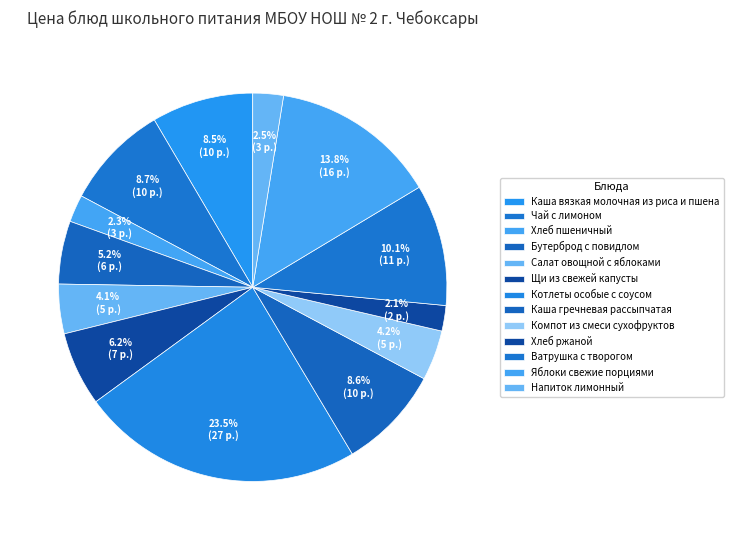

Is it true that Чай с лимоном is 9% of the pie?

True